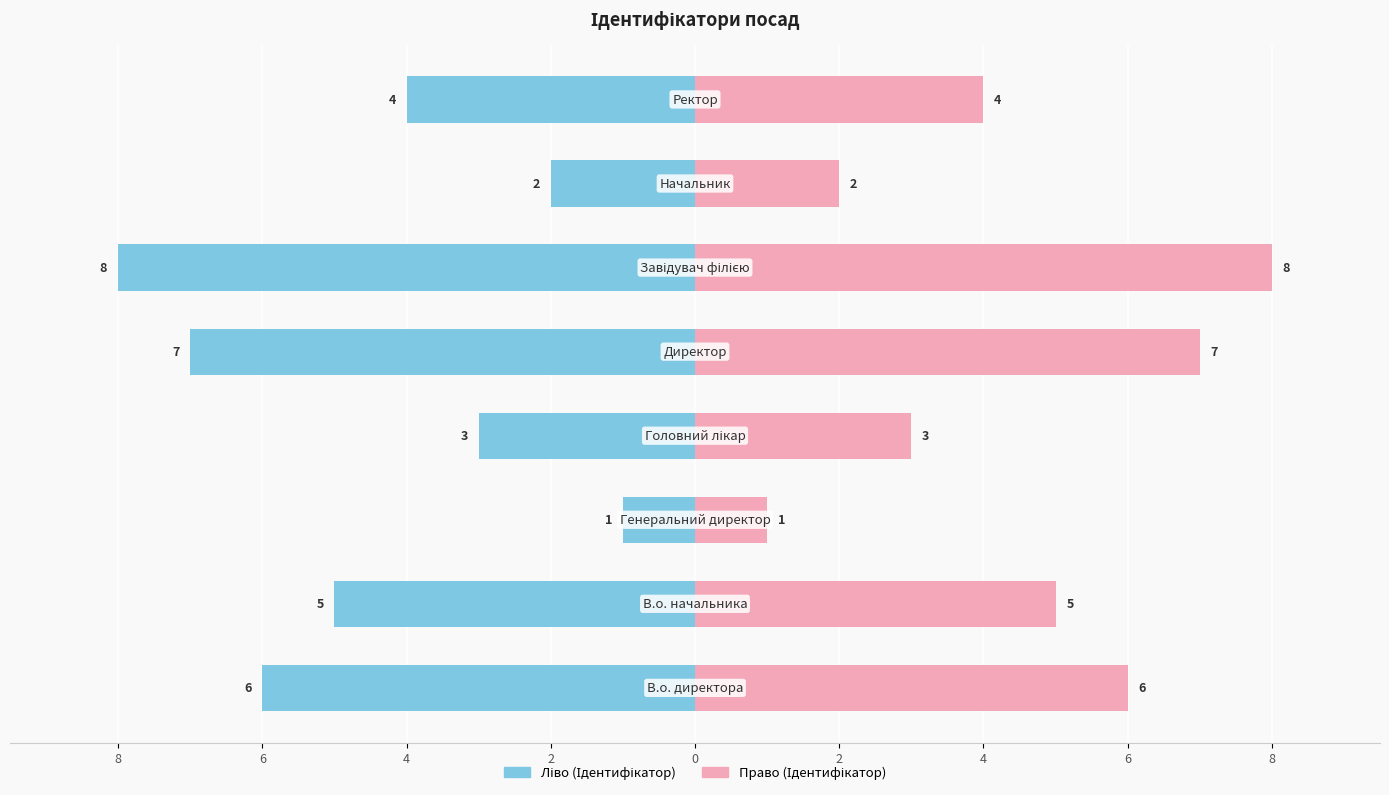

What are all the series names shown in the legend?

Ідентифікатор (ліво), Ідентифікатор (право)